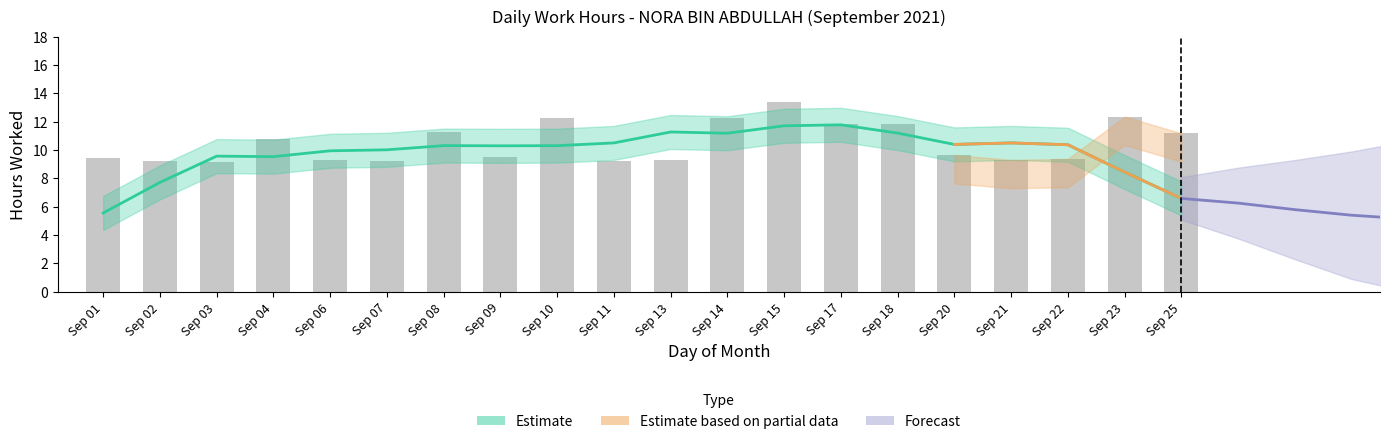

What is the difference between the second highest and minimum values?

3.2